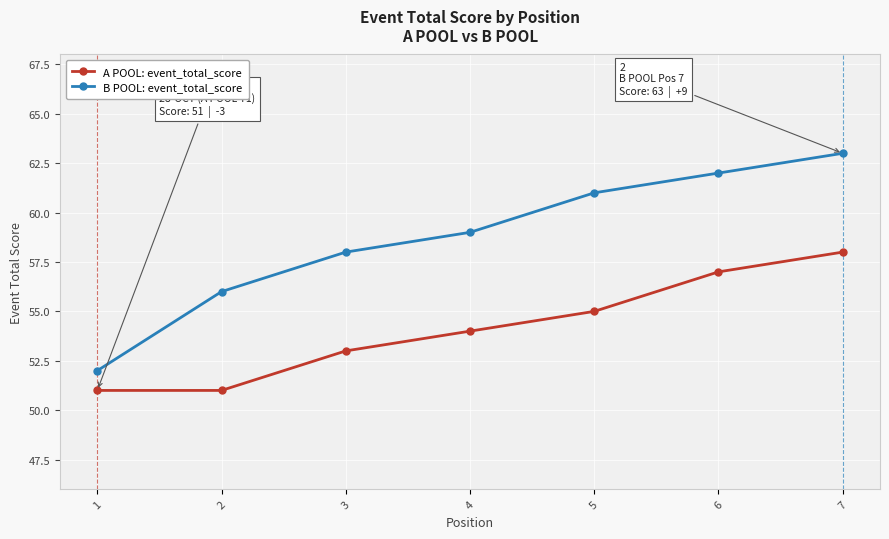

At which category is the sum across all series the highest?

7